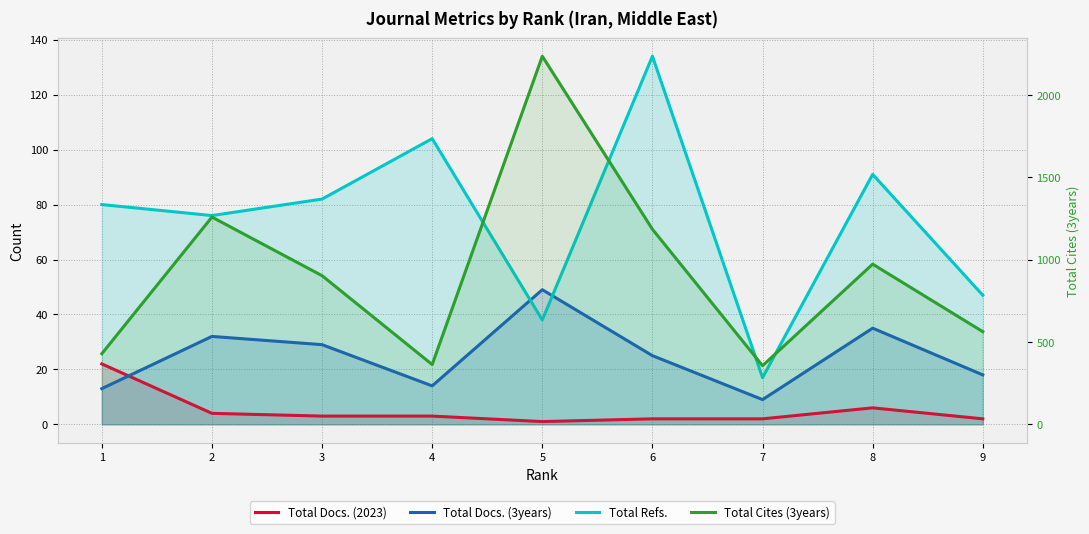

Which has a higher value, 9 or 8?

8